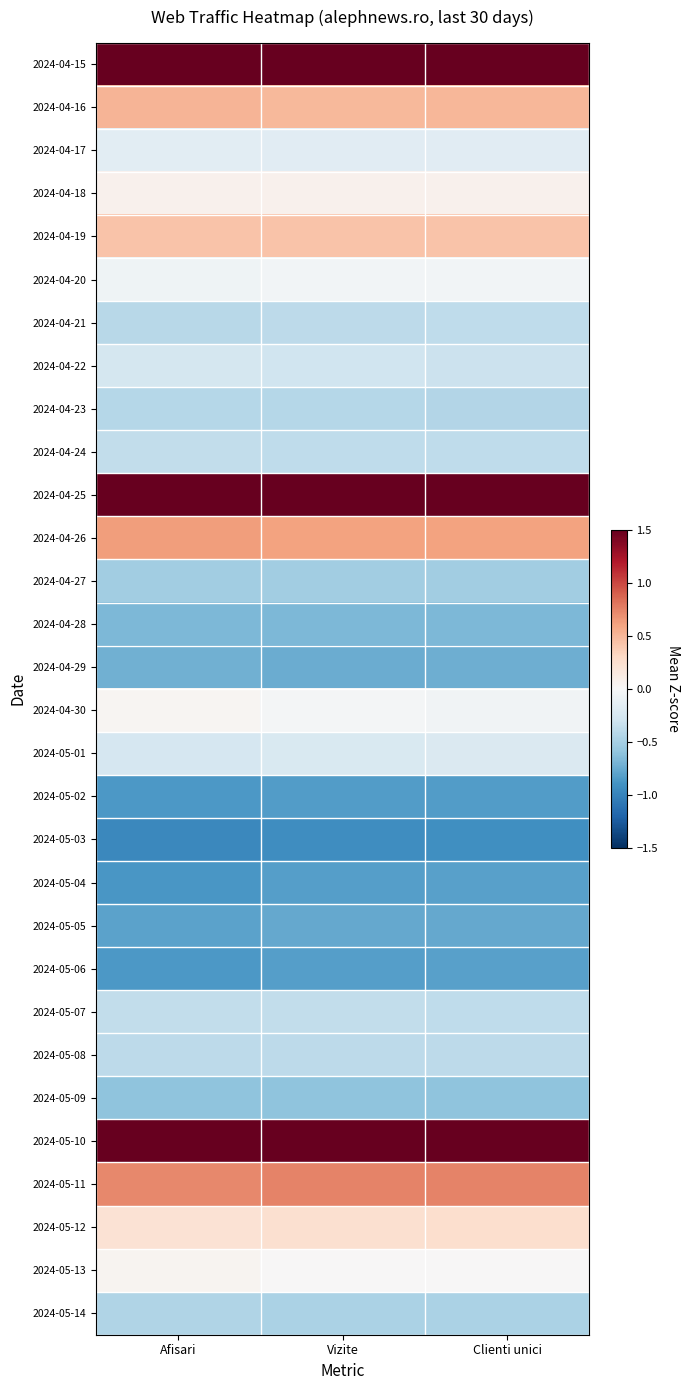

Which label corresponds to the smallest value in the chart?

Afisari